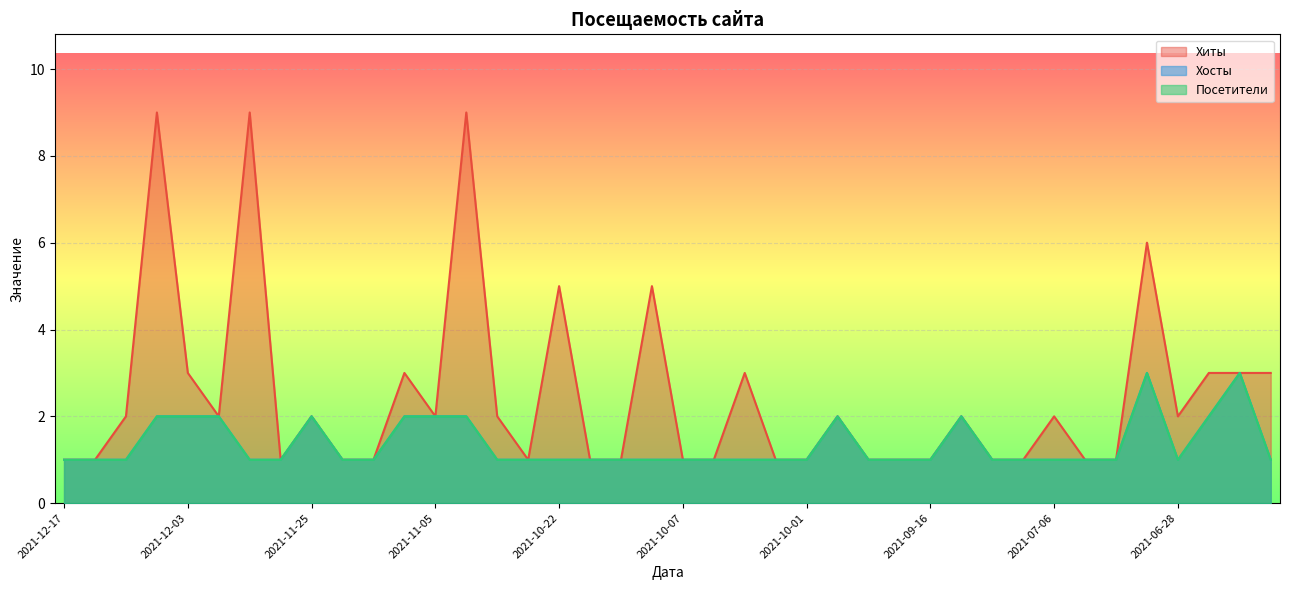

What is the label of the 16th point from the left?

2021-10-28